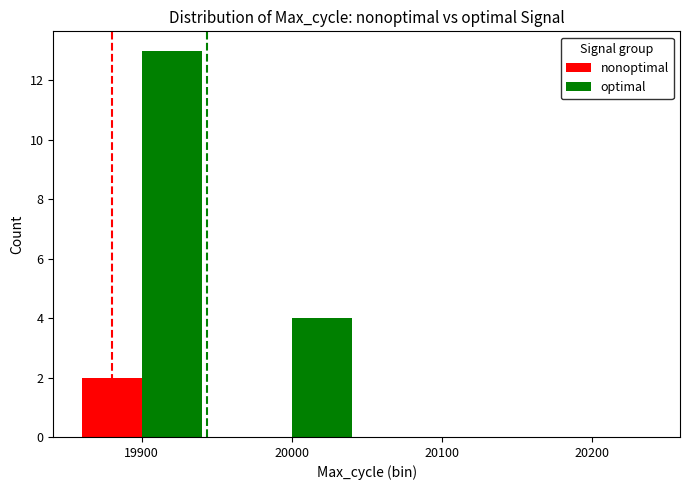

Are the bars horizontal?

No